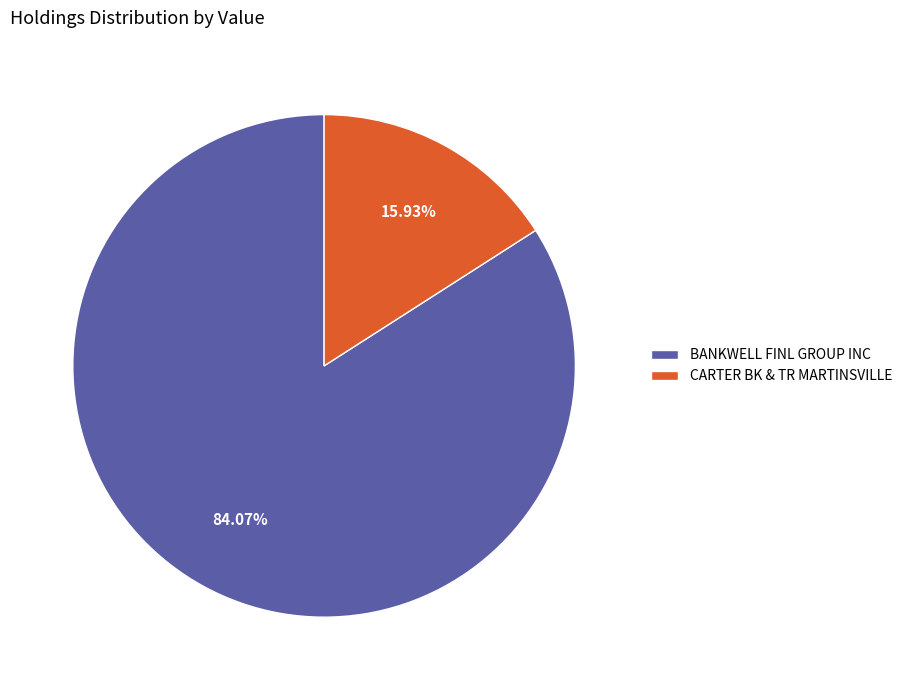

Which category accounts for the majority?

BANKWELL FINL GROUP INC